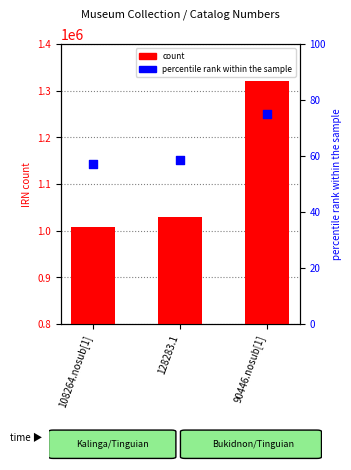

What is the total value across all series at 90446.nosub[1]?

1321819.0